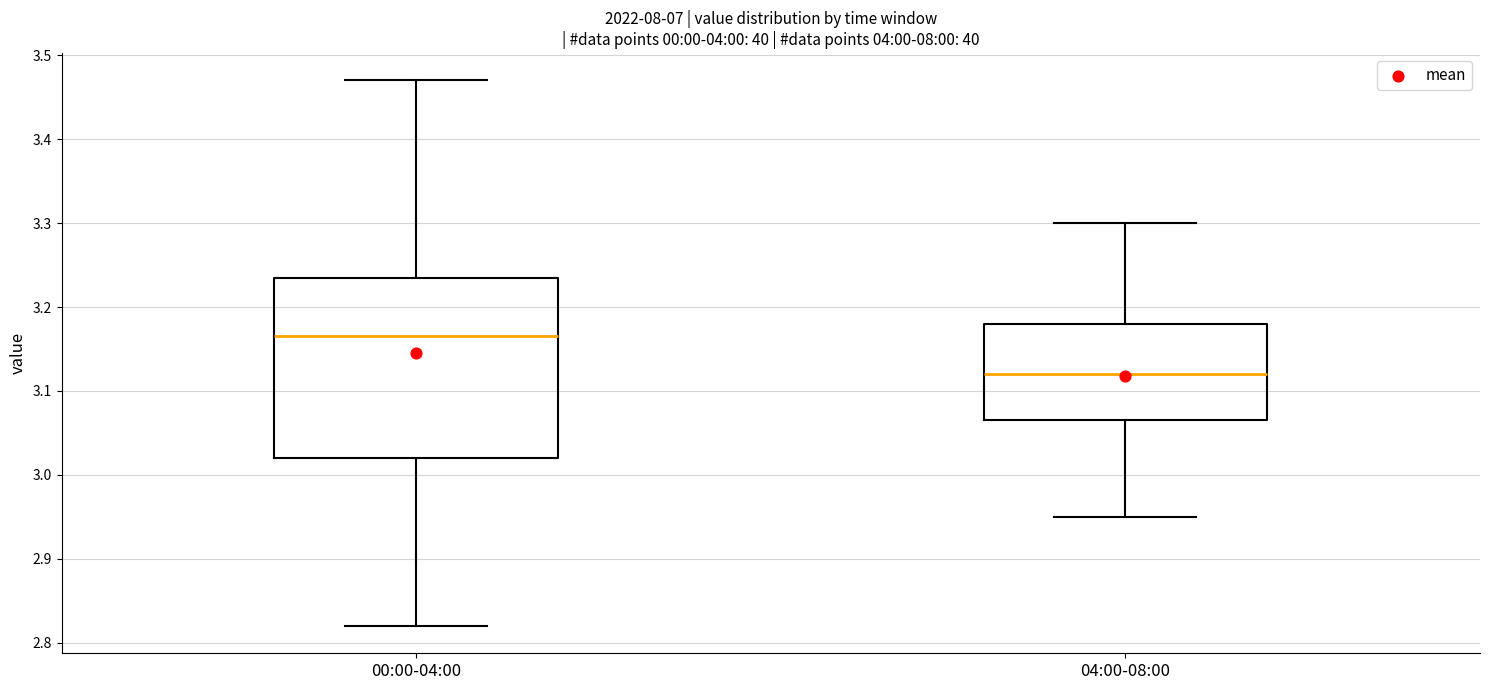

Reading left to right, read every box against the y-axis: the position of its median line, the range the box covers, and the ends of its whiskers. The values are not printed on the chart, so give them approximately, as read against the axis.

00:00-04:00: median 3.17, box 3.02 to 3.24, whiskers 2.82 to 3.47
04:00-08:00: median 3.12, box 3.07 to 3.18, whiskers 2.95 to 3.30